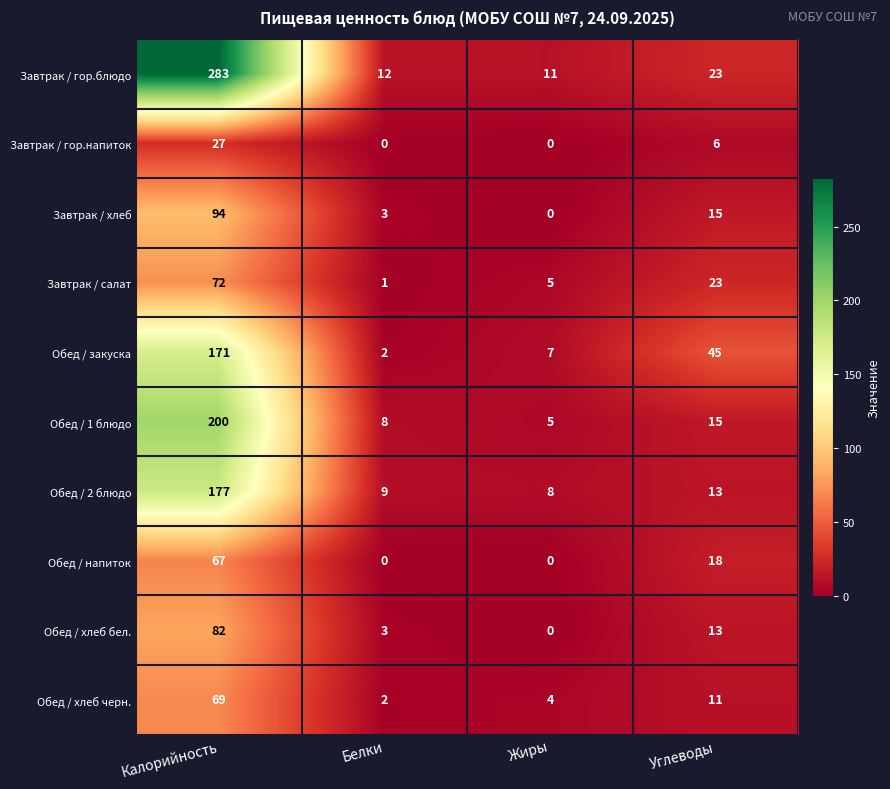

What is the difference between the highest and lowest values at Белки?

12